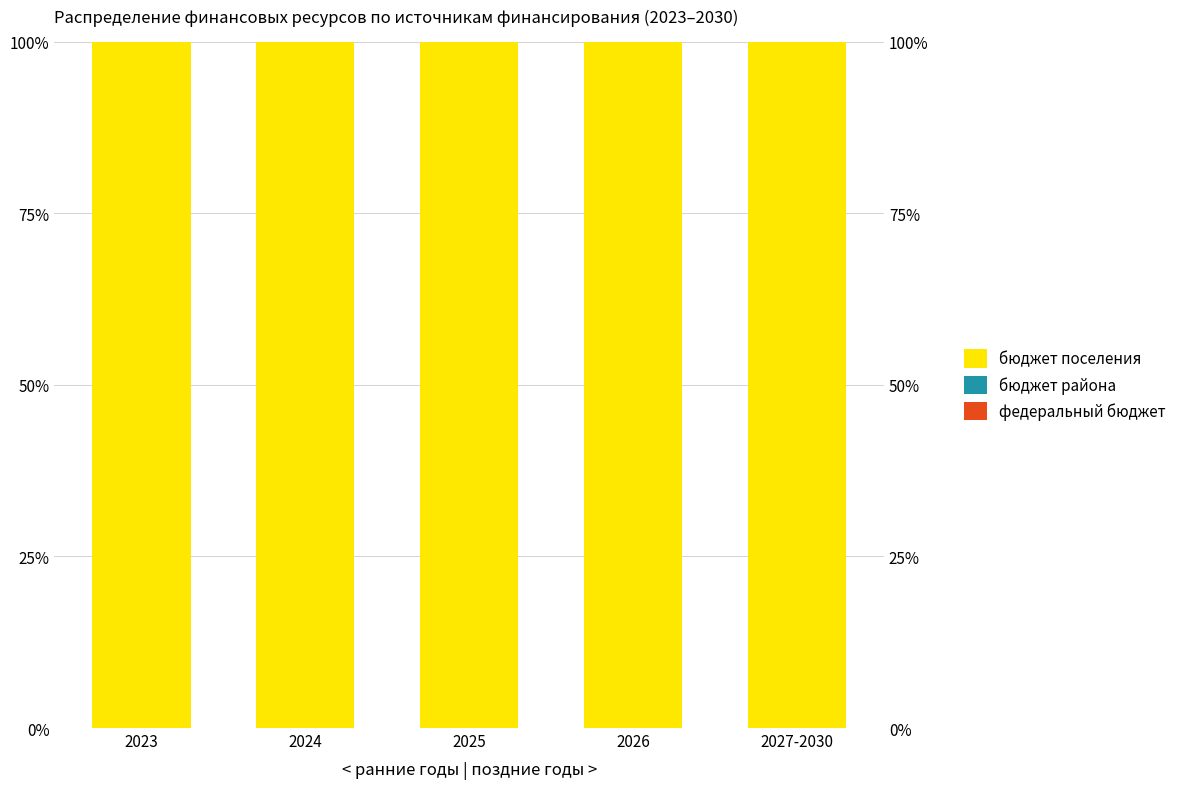

The value of бюджет поселения at 2025 is 161. True or false?

False